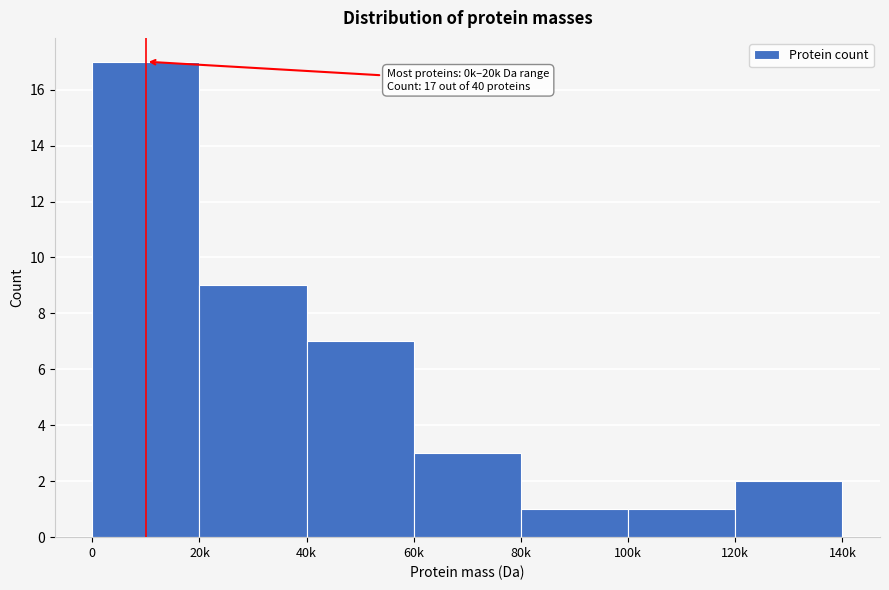

Reading left to right, transcribe all the data shown in this chart.

0=17	20k=9	40k=7	60k=3	80k=1	100k=1	120k=2